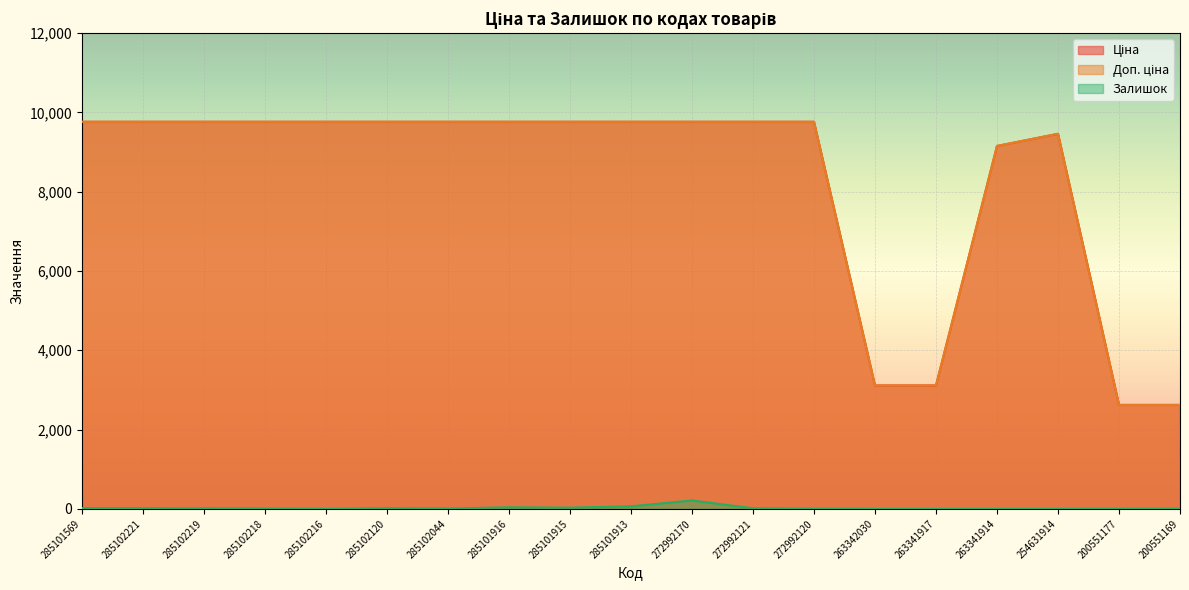

Is it true that Ціна equals 16742.7 at 285102044?

False